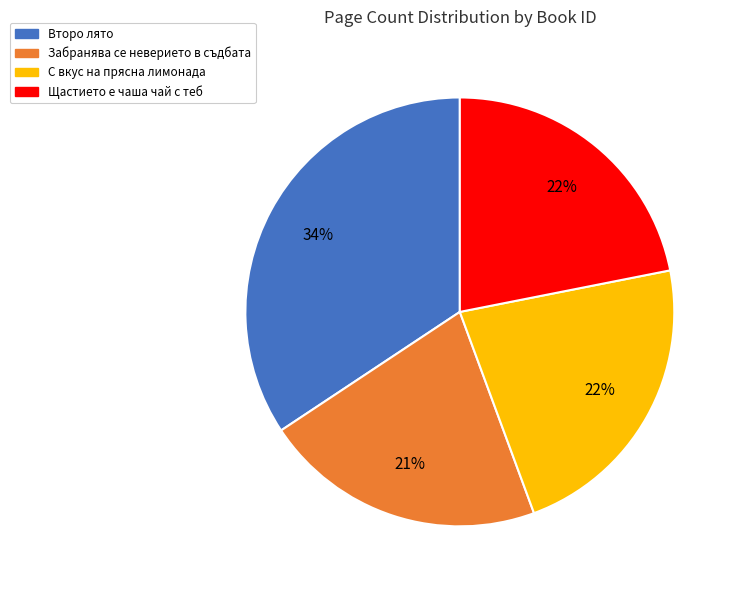

How many slices are in this pie chart?

4